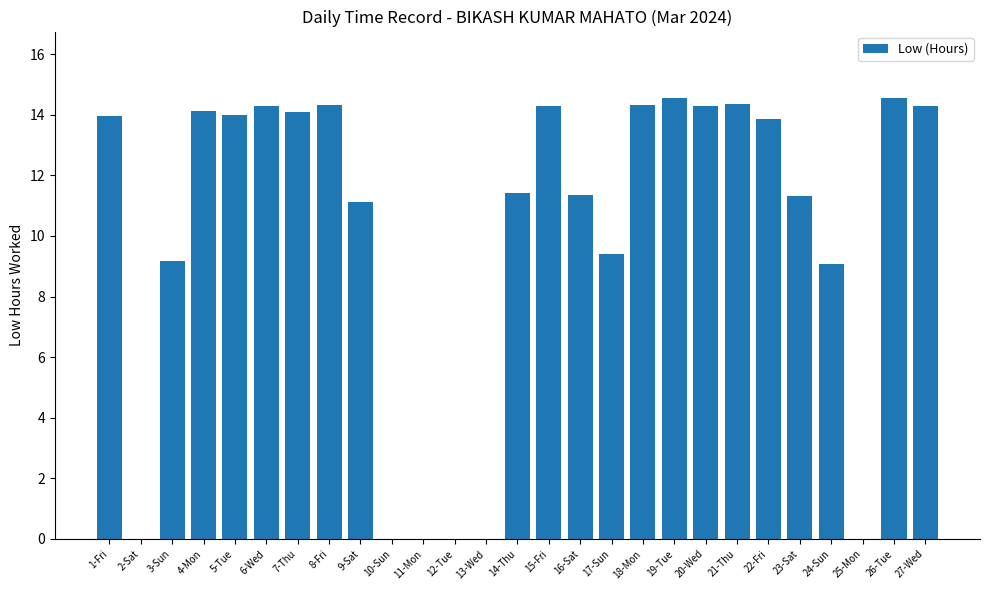

What is the sum of all values?

272.1